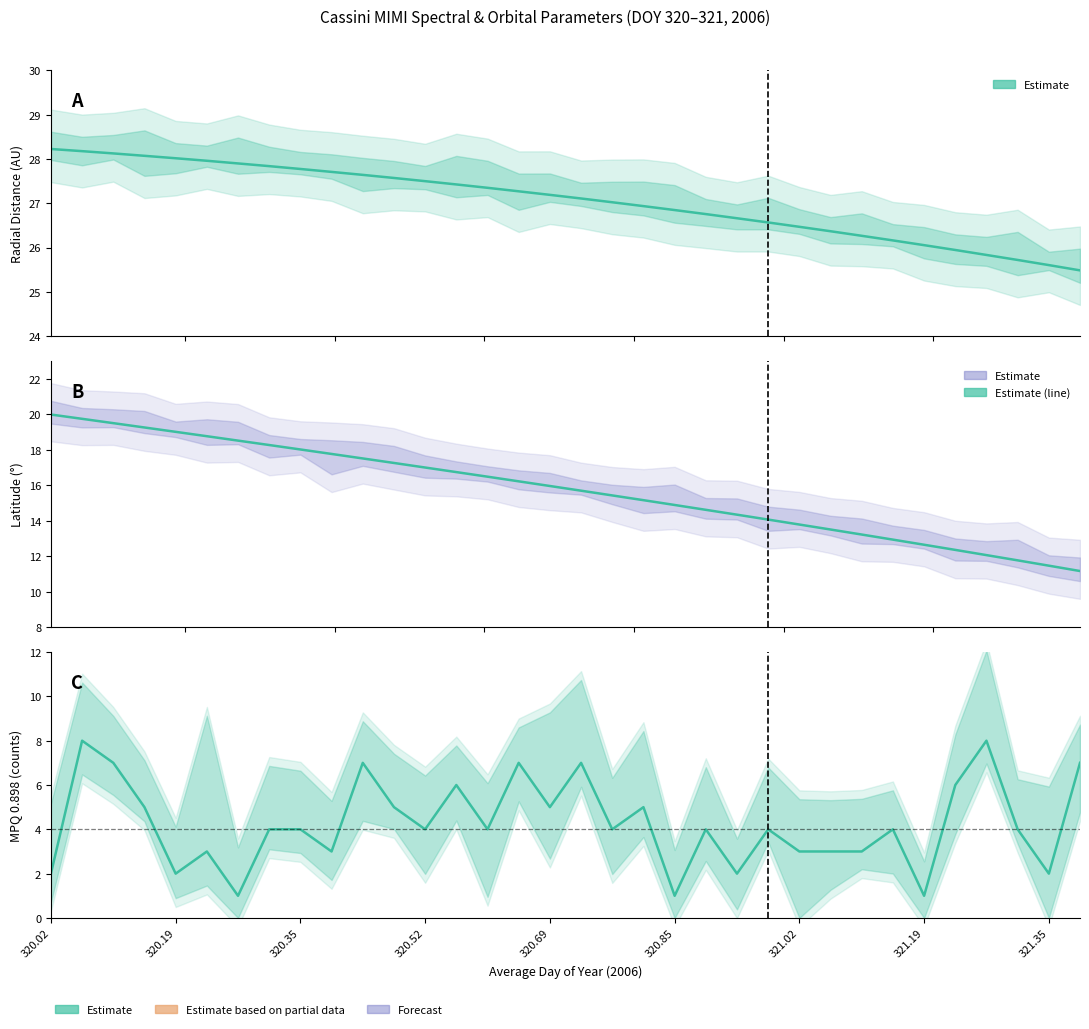

What is the minimum value for Latitude?

11.2